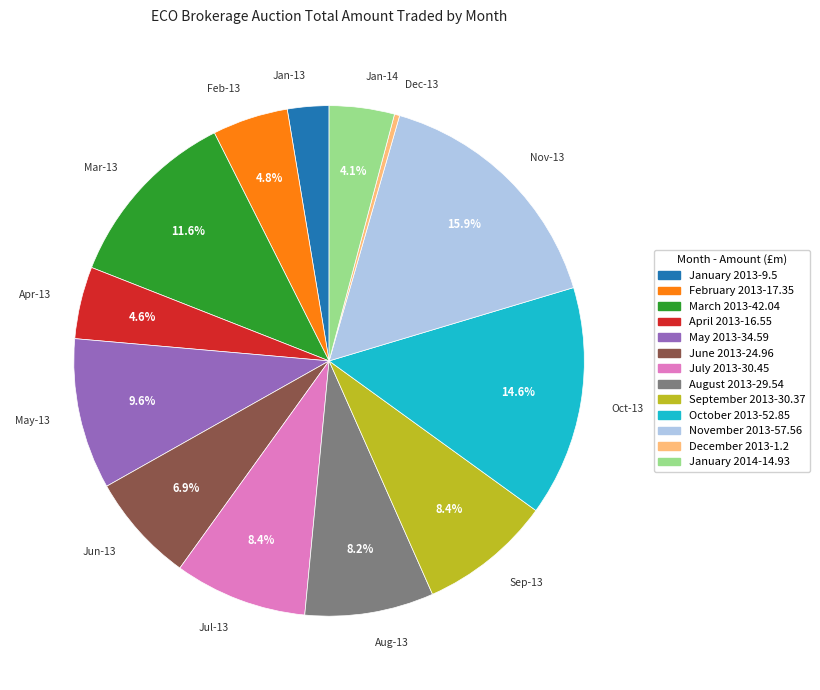

To the nearest percent, what is the difference between the largest and smallest slice percentages?

16%